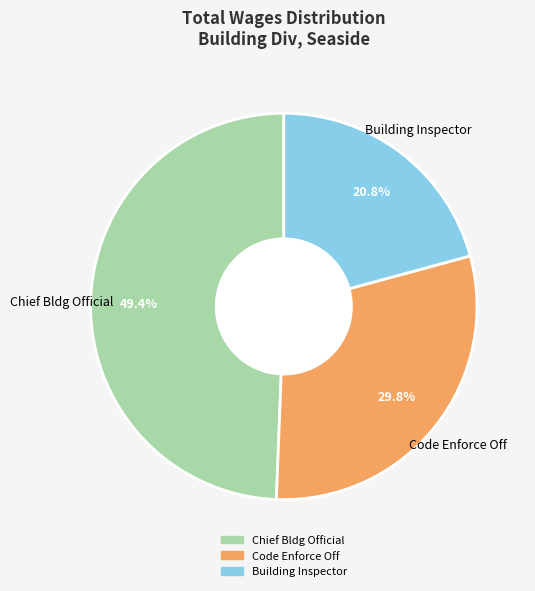

Is it true that Building Inspector is 21% of the pie?

True